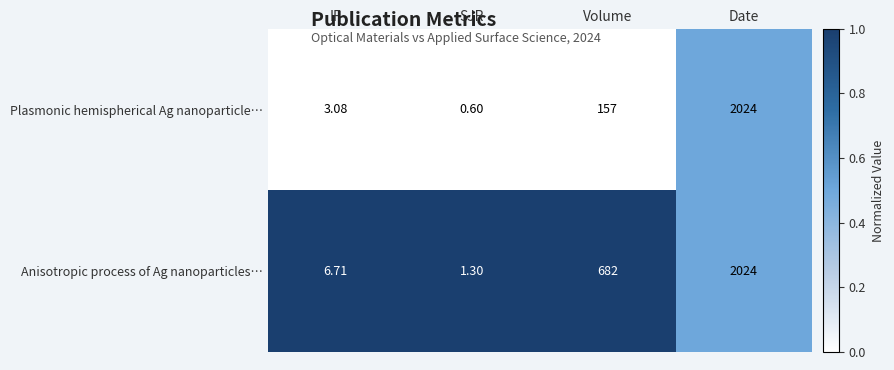

Rank the series by their average value, from highest to lowest.

Anisotropic process of Ag nanoparticles…, Plasmonic hemispherical Ag nanoparticle…